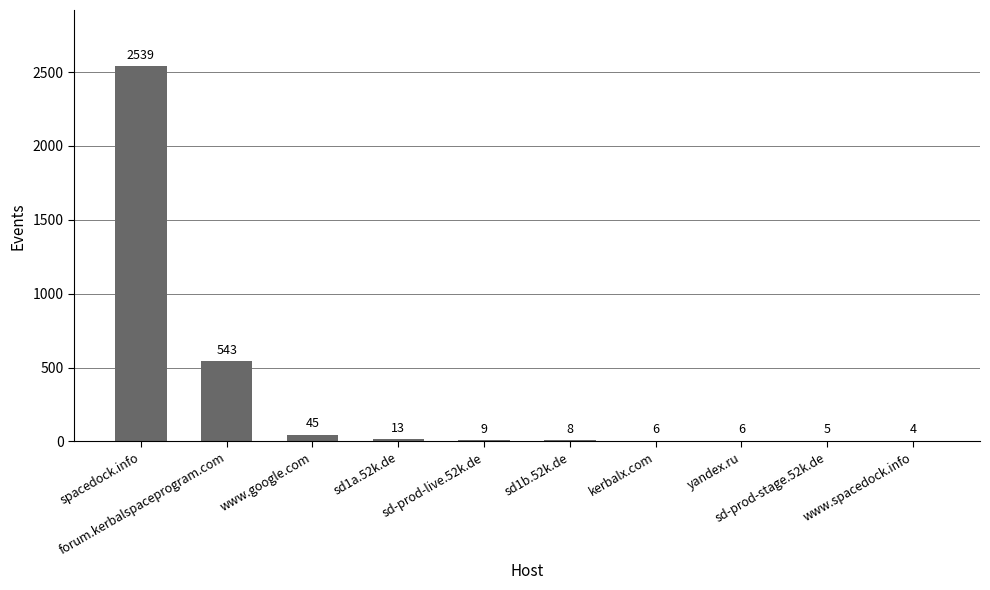

What is the greatest value displayed?

2539